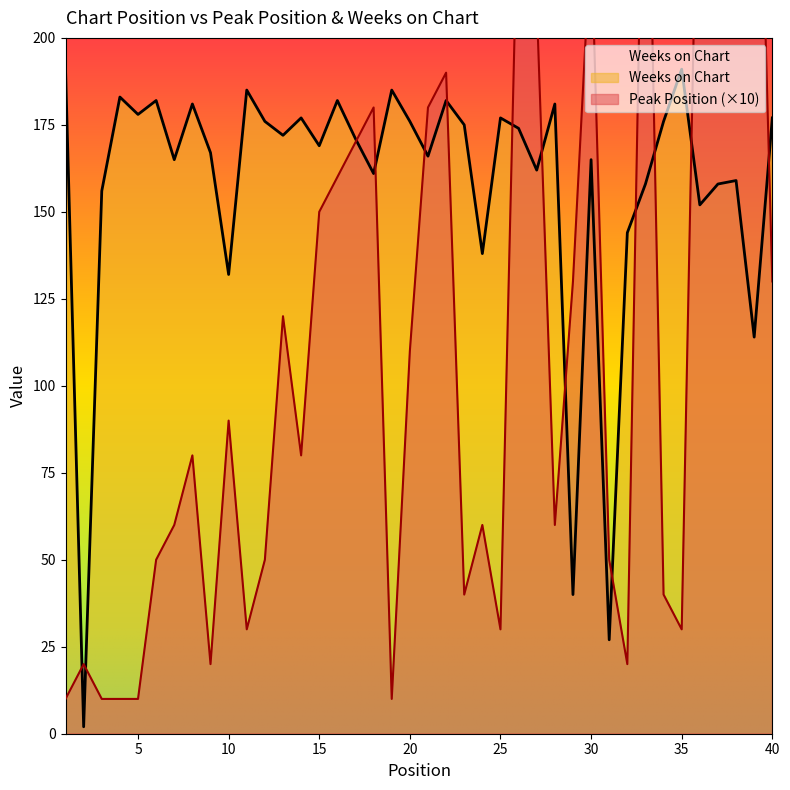

Where is Weeks on Chart nearest to the value 96?

39